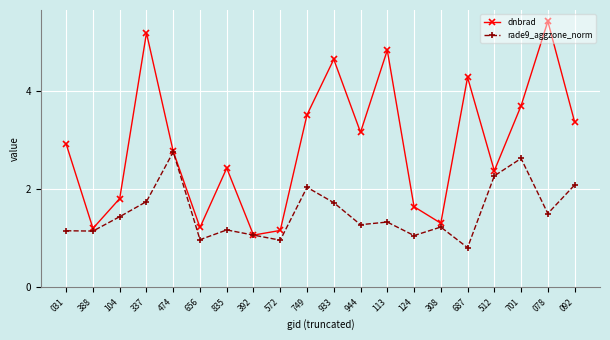

At which label is dnbrad closest to 3?

031